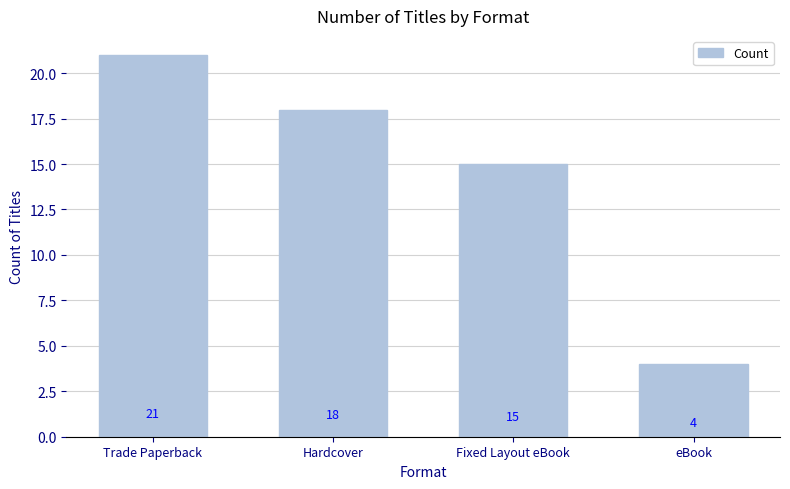

Which label corresponds to the smallest value in the chart?

eBook